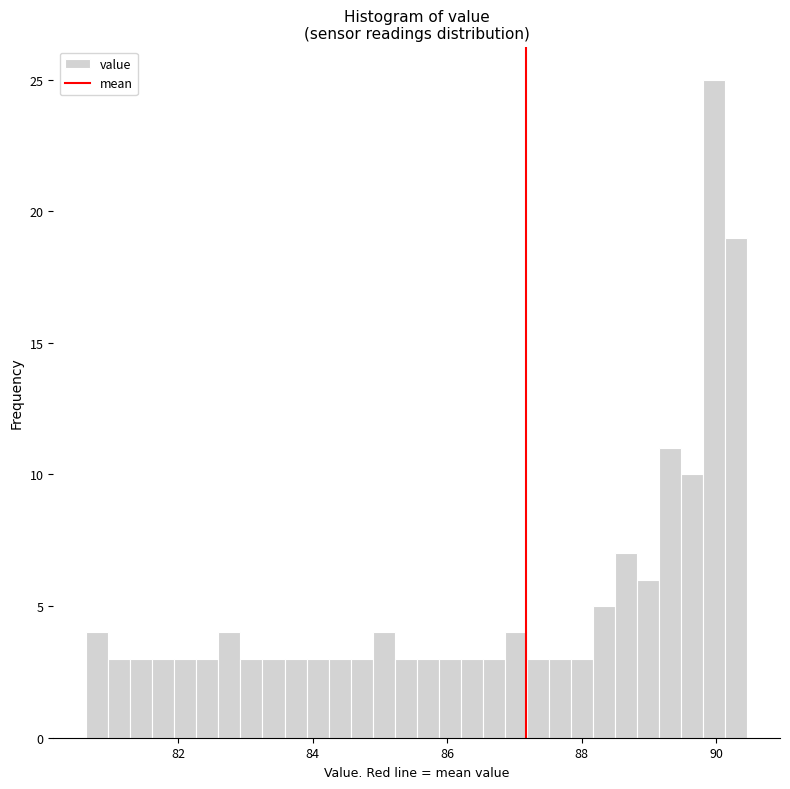

Around what value on the x-axis is the tallest bar? Give the approximate position of its centre, as read against the axis.

90.0